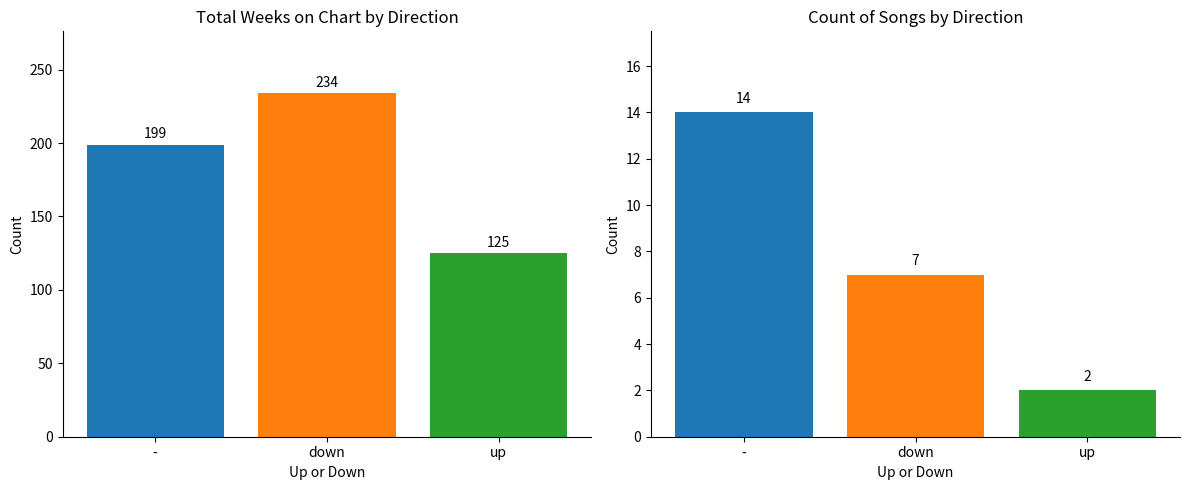

What is the minimum value shown in the chart?

2